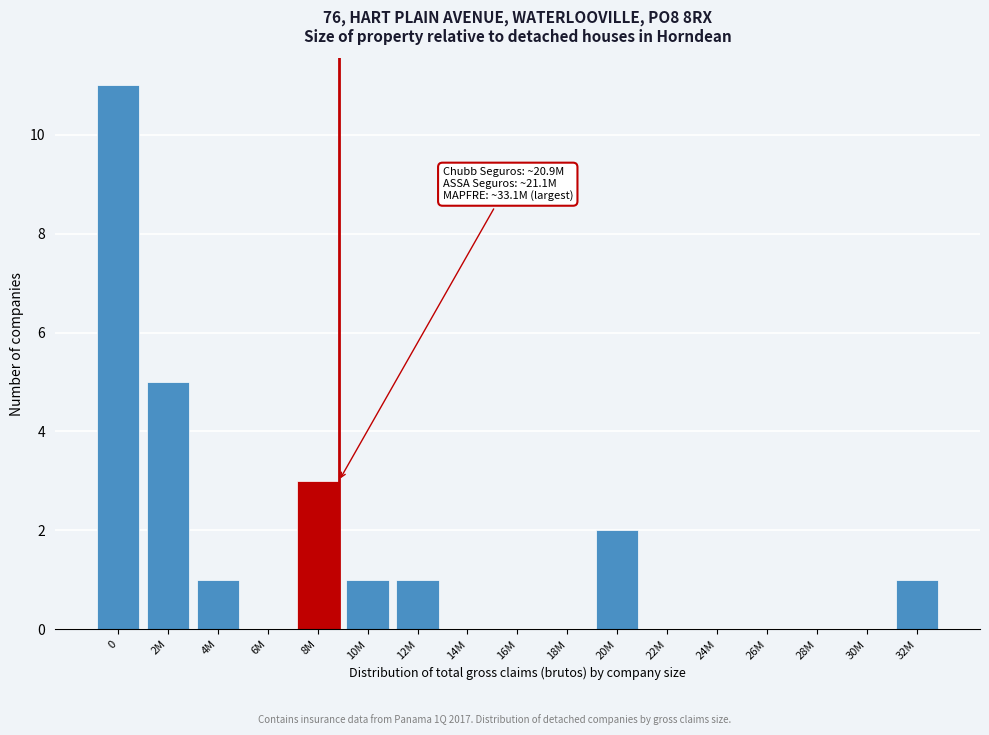

Reading left to right, what are all the values shown in this chart?

0=11	2M=5	4M=1	6M=0	8M=3	10M=1	12M=1	14M=0	16M=0	18M=0	20M=2	22M=0	24M=0	26M=0	28M=0	30M=0	32M=1